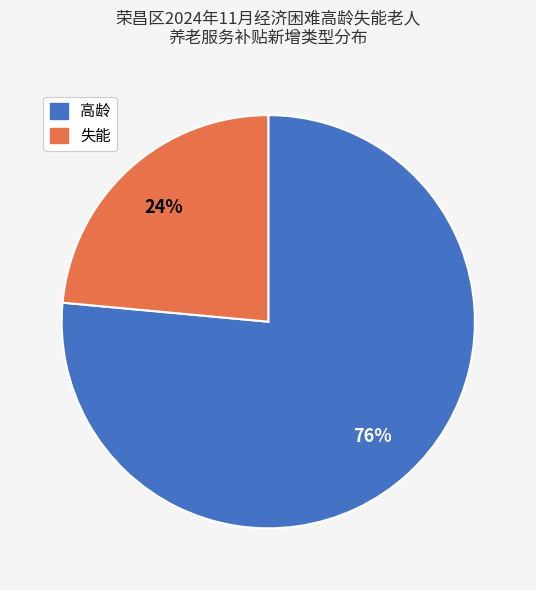

The 高龄 slice represents 76% of the pie. True or false?

True